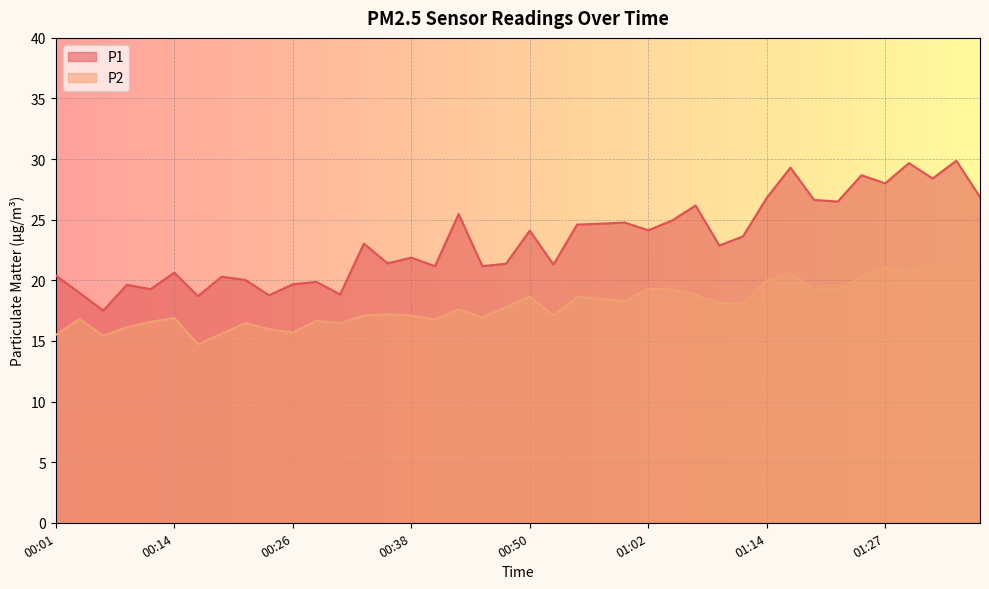

How many interior local valleys does the P2 series have?

12